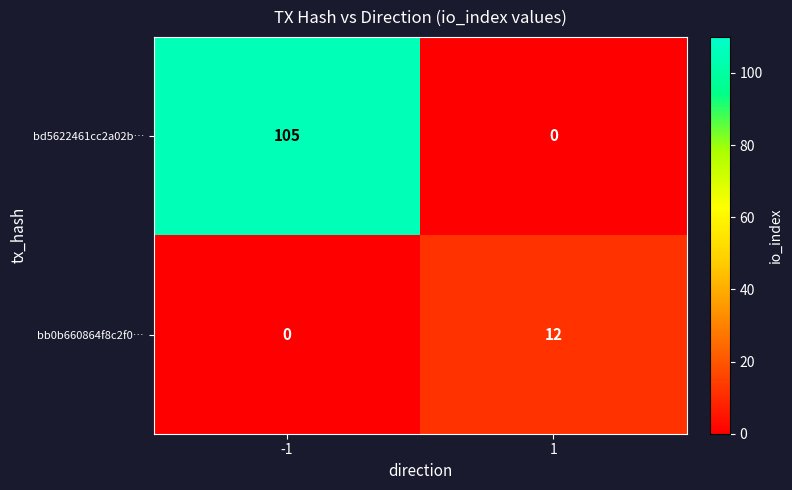

Reading right to left, transcribe all the data shown in this chart.

bd5622461cc2a02b…: 1=0	-1=105
bb0b660864f8c2f0…: 1=12	-1=0